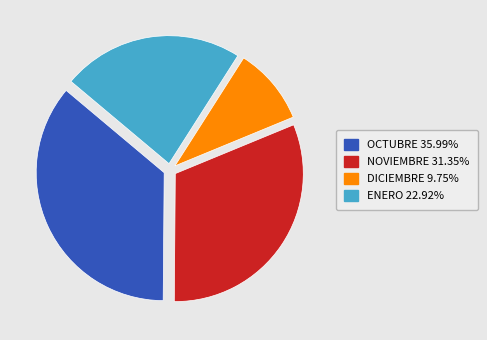

Do ENERO and OCTUBRE together represent more than half of the pie?

Yes